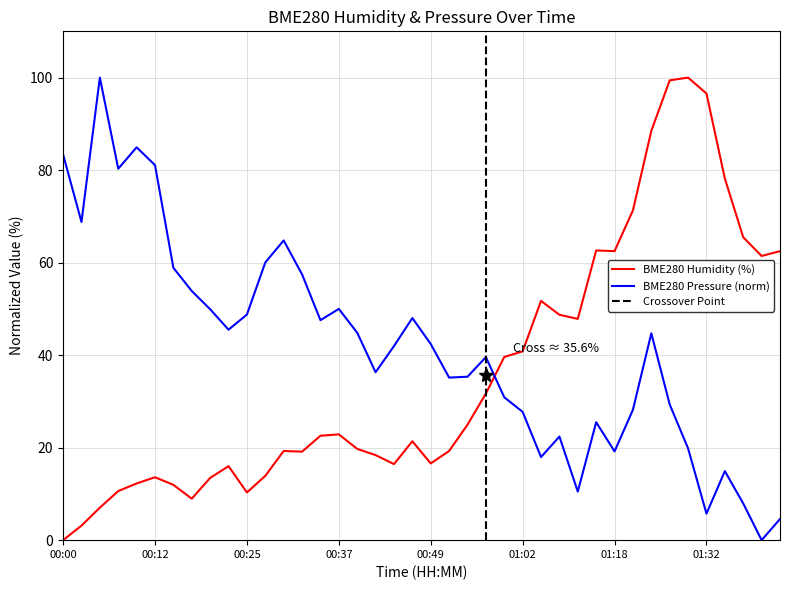

How many values in the BME280_pressure series exceed 42?

20